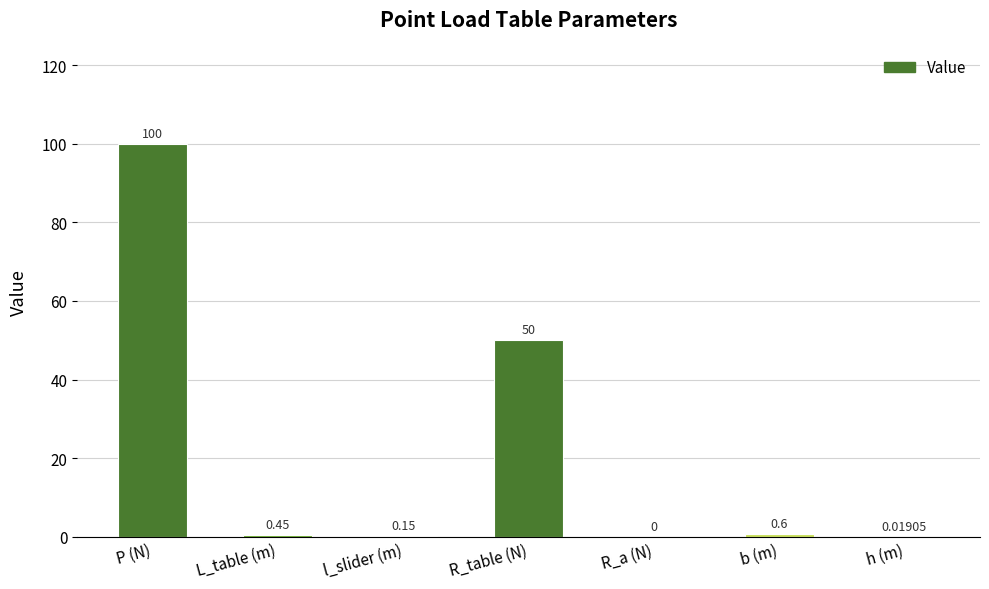

The value at R_table (N) is 27.2. True or false?

False